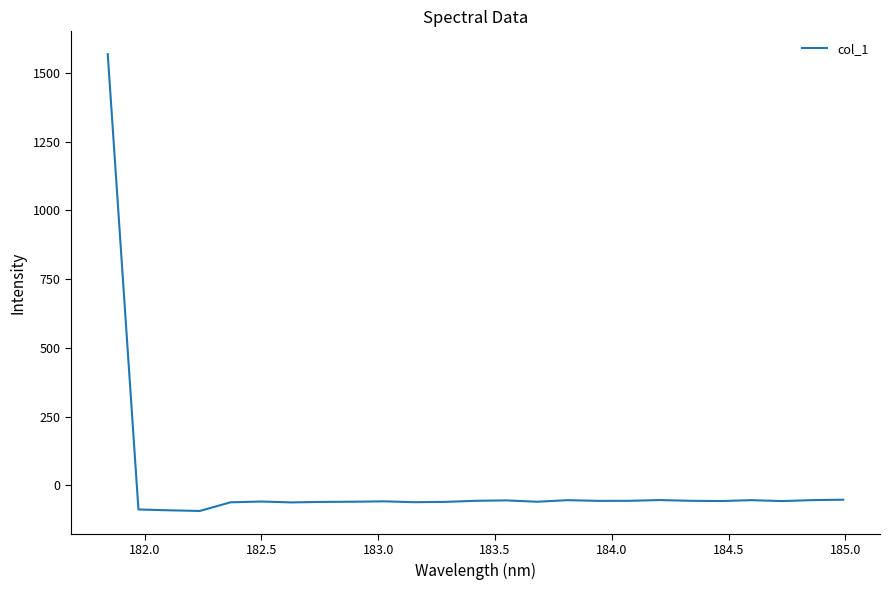

What is the difference between the maximum and minimum values?

1662.2